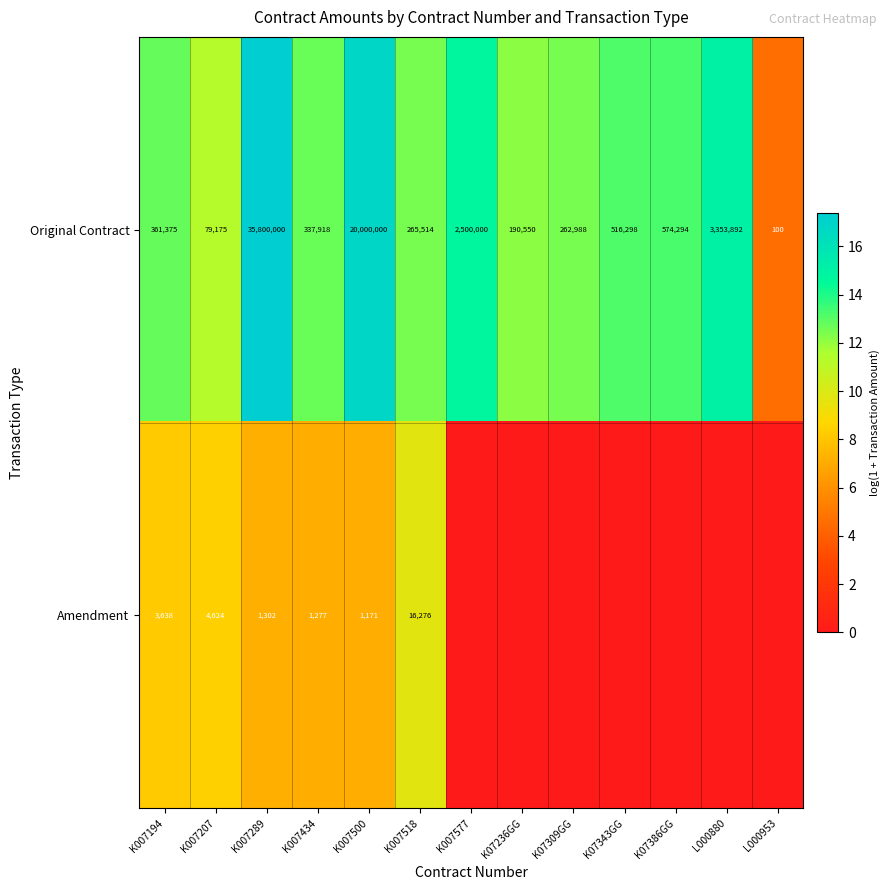

What is the average value of the Original Contract series?

4941700